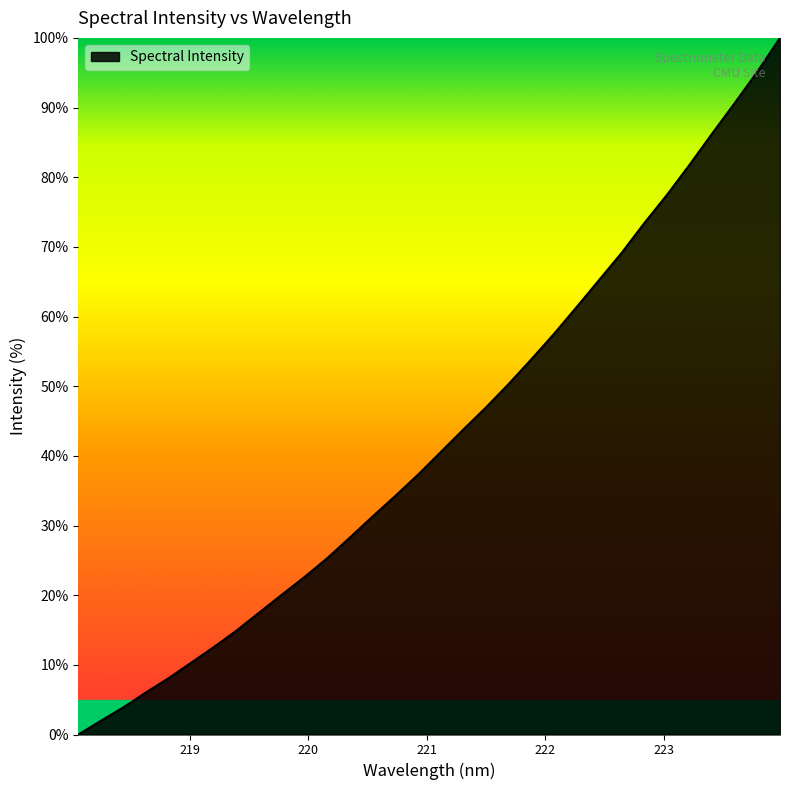

What is the maximum value shown in the chart?

100.0